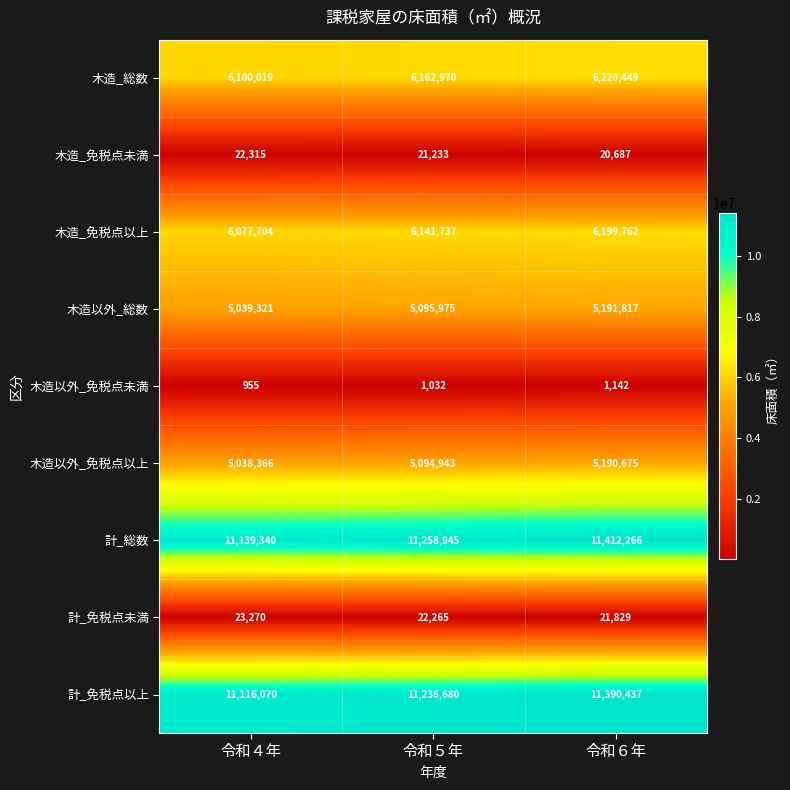

Count the 計_免税点以上 values in the range 11116070 to 11390437.

3